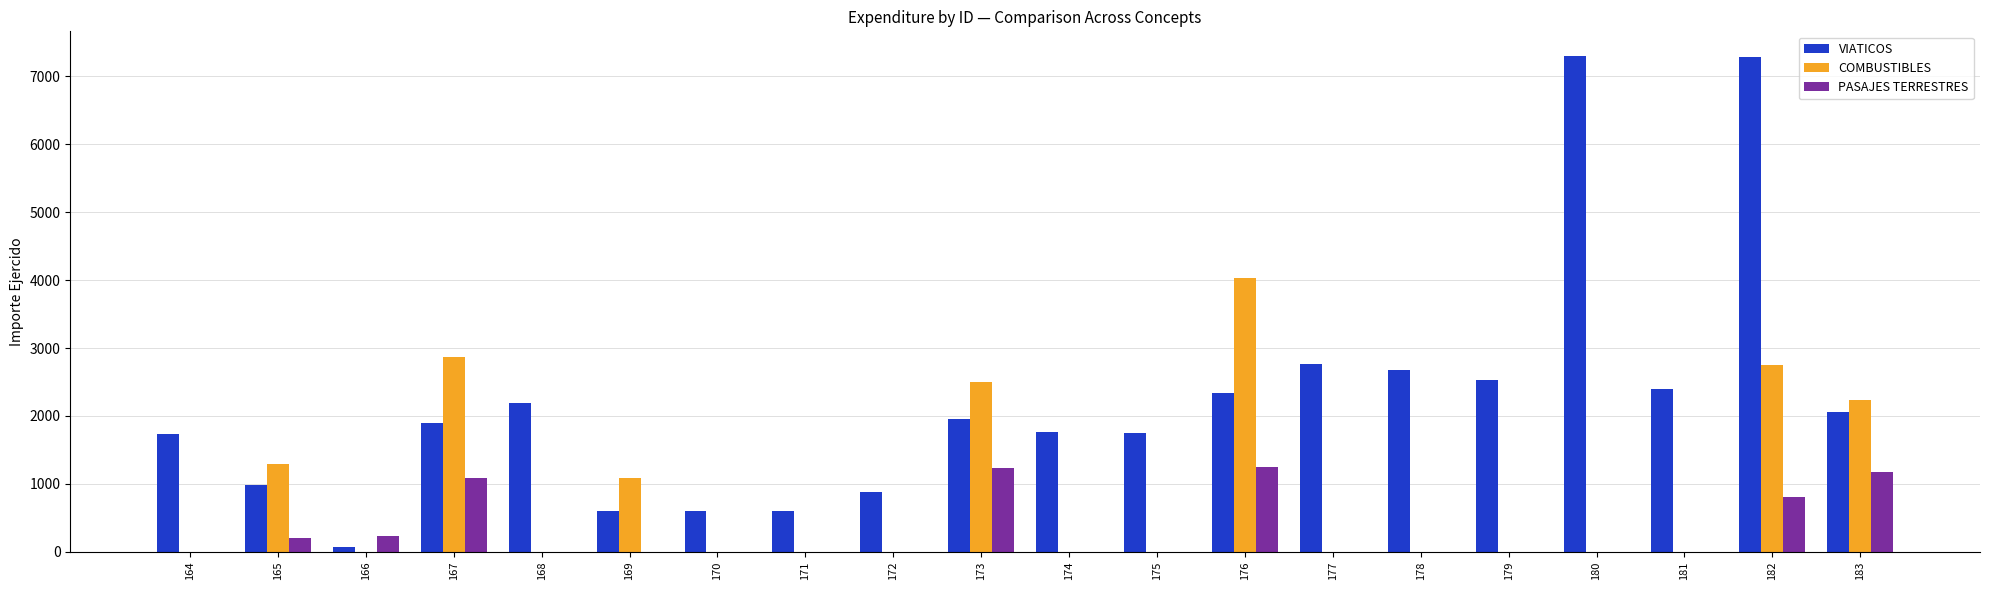

Between 169 and 183, which series saw the biggest shift?

VIATICOS